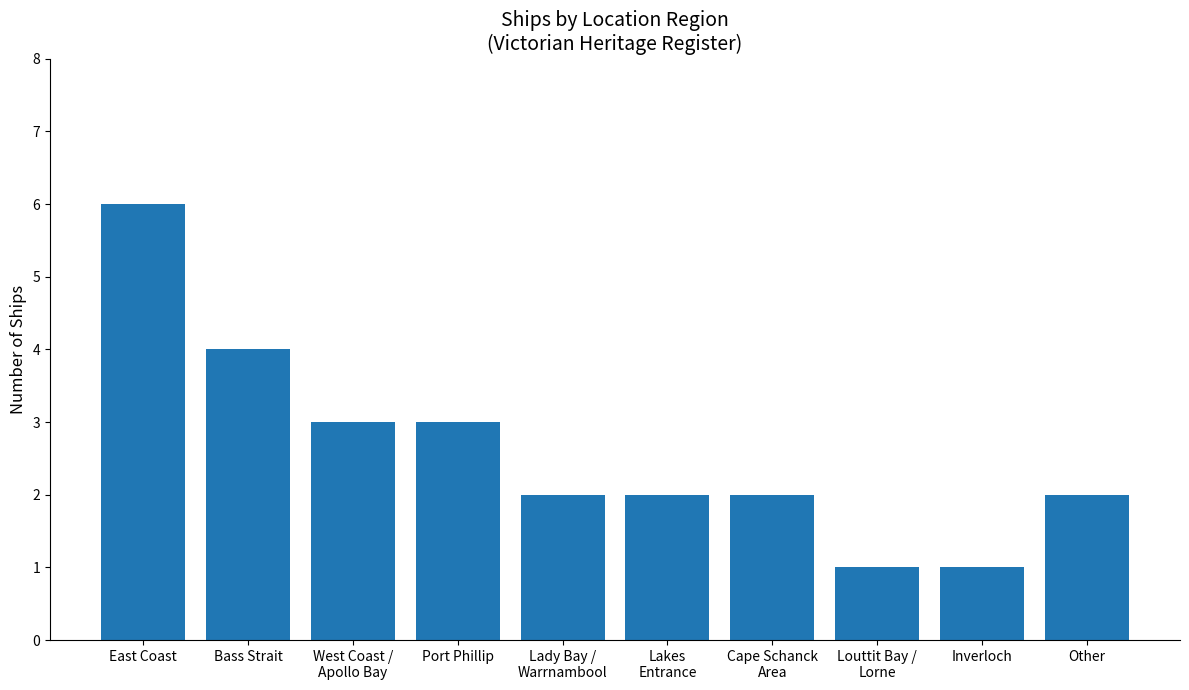

What is the average value?

3